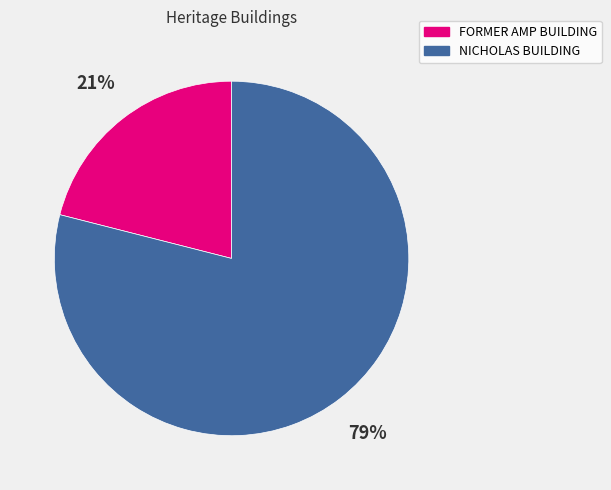

Is the sum of NICHOLAS BUILDING and FORMER AMP BUILDING greater than half?

Yes